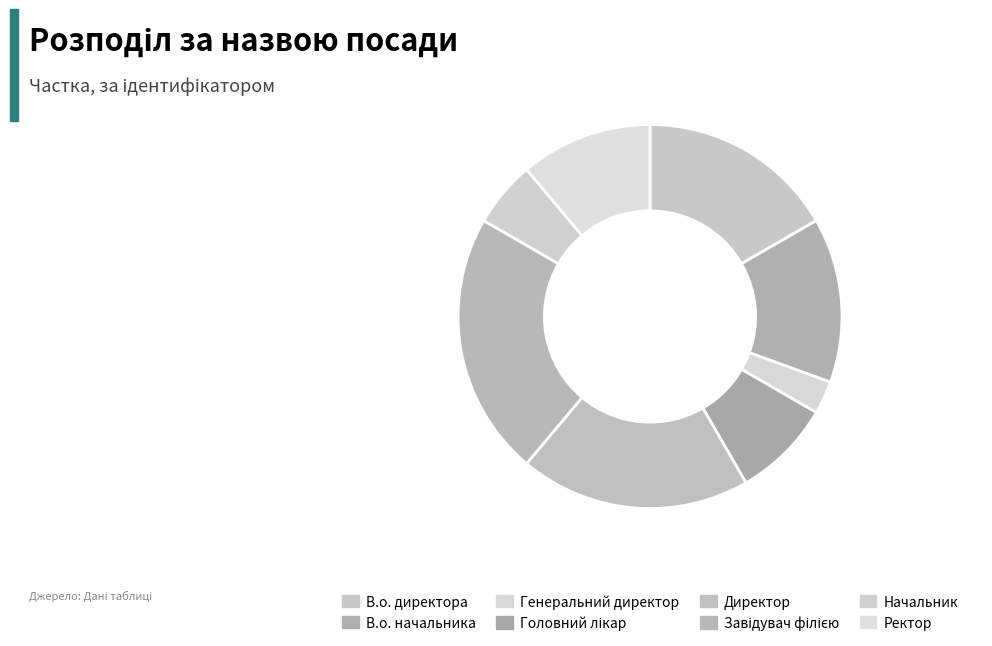

What percentage is the Головний лікар slice, to the nearest percent?

8%